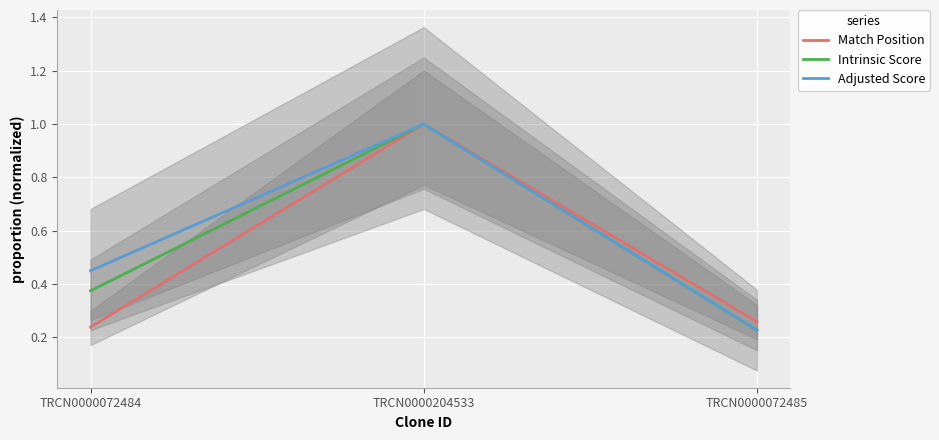

What is the value of the Adjusted Score point at the 1st from the left?

0.5